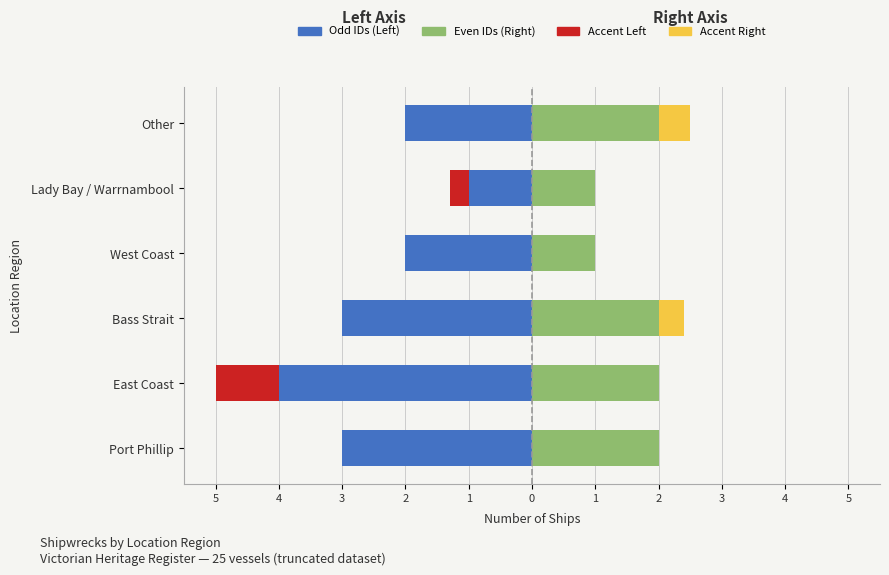

What is the minimum value shown in the chart?

-4.0